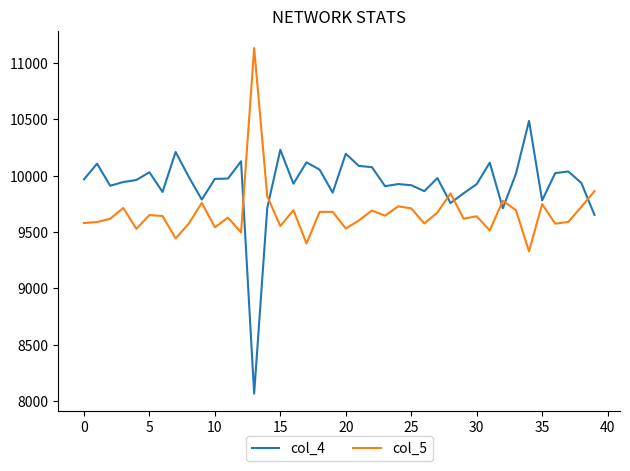

Which series has the widest spread of values?

col_4